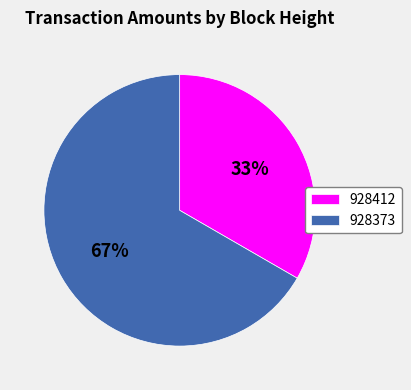

Is the sum of 928412 and 928373 greater than half?

Yes